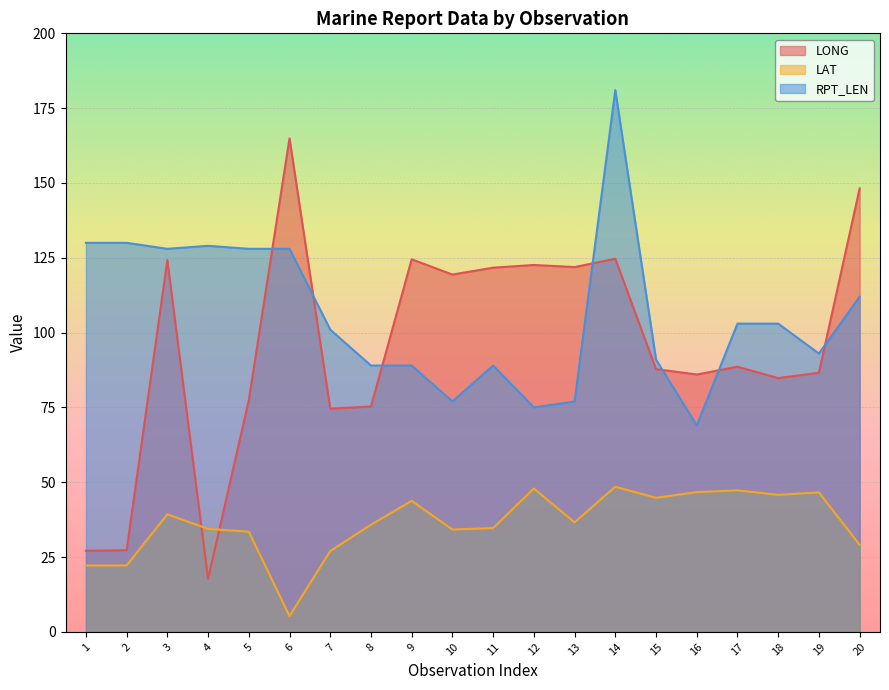

Where is the first local minimum for LAT?

6